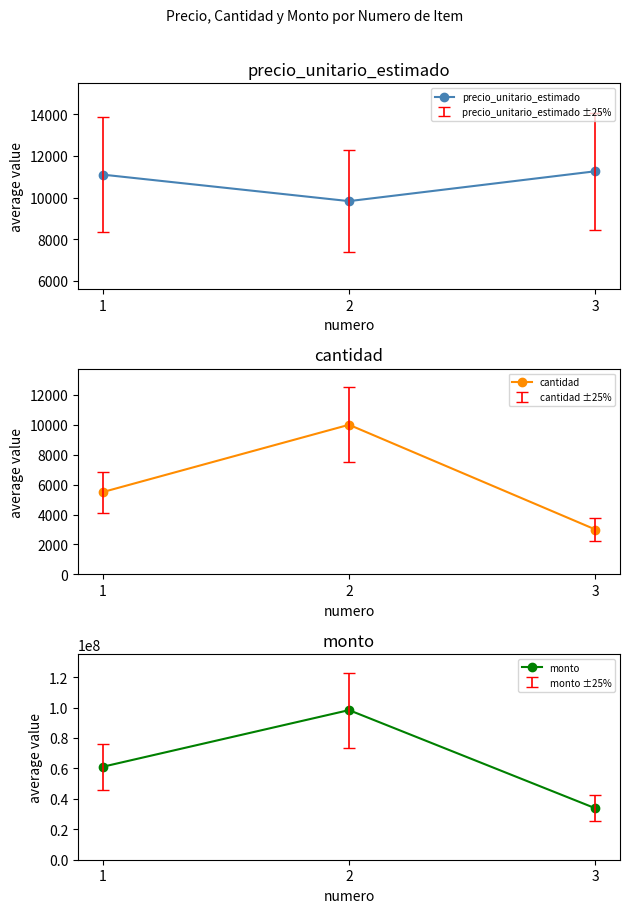

Where does the precio_unitario_estimado series first go above 11103?

3